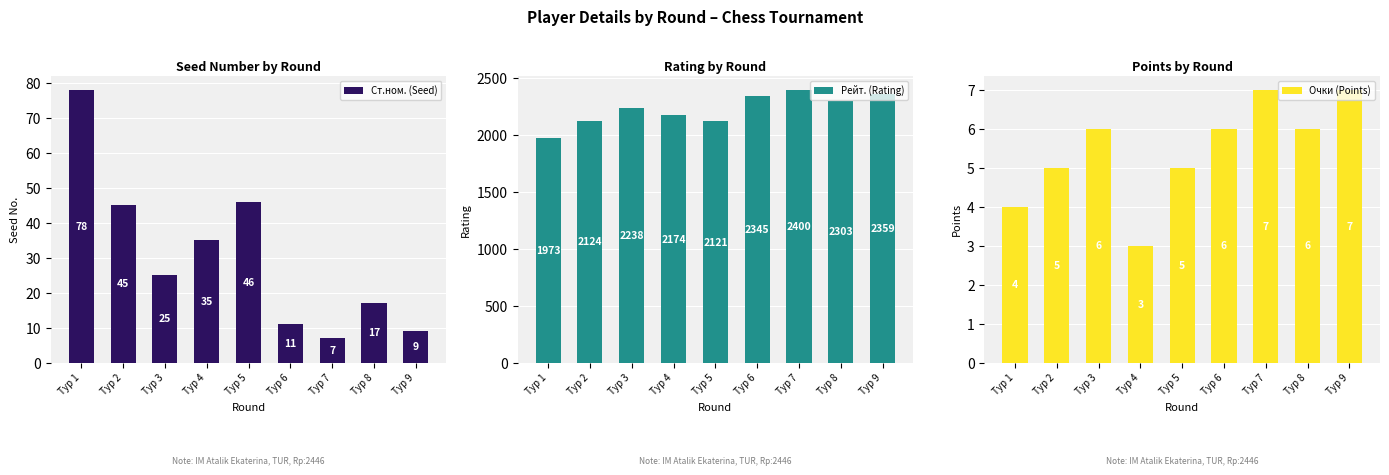

What is the lowest value of the Ст.ном. (Seed) series?

7